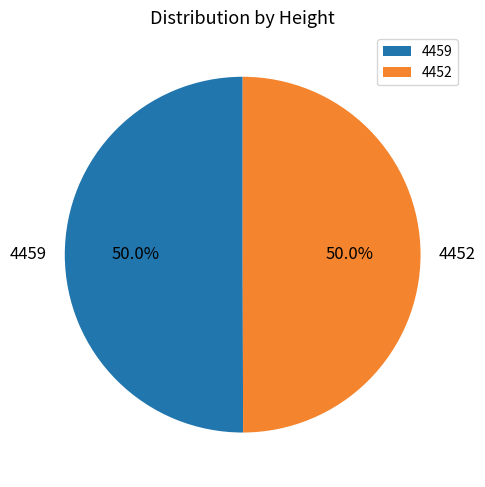

To the nearest percent, what portion does 4459 represent?

50%